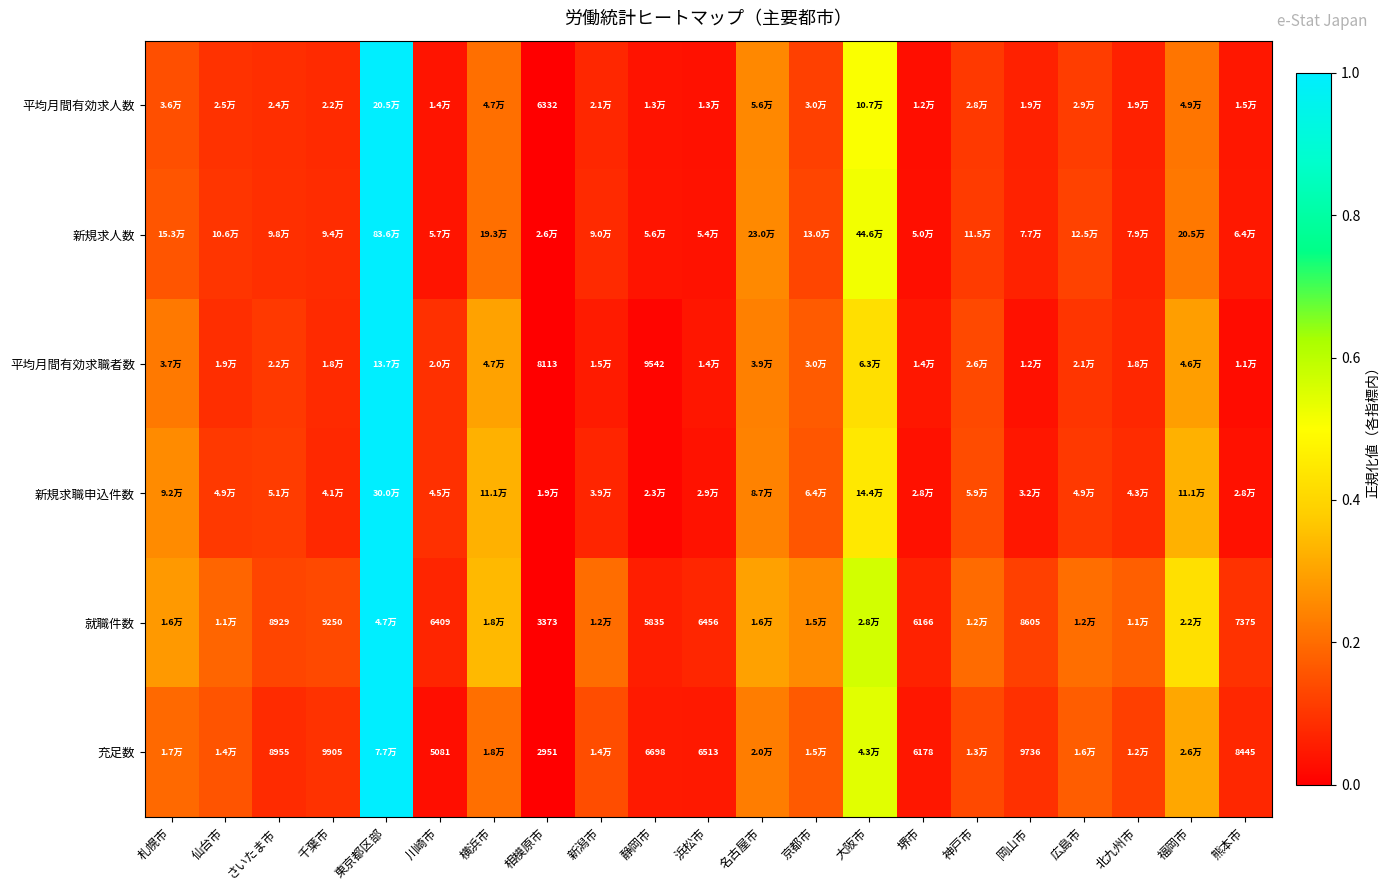

List the labels in order of 平均月間有効求職者数 value, largest first.

東京都区部, 大阪市, 横浜市, 福岡市, 名古屋市, 札幌市, 京都市, 神戸市, さいたま市, 広島市, 川崎市, 仙台市, 千葉市, 北九州市, 新潟市, 堺市, 浜松市, 岡山市, 熊本市, 静岡市, 相模原市